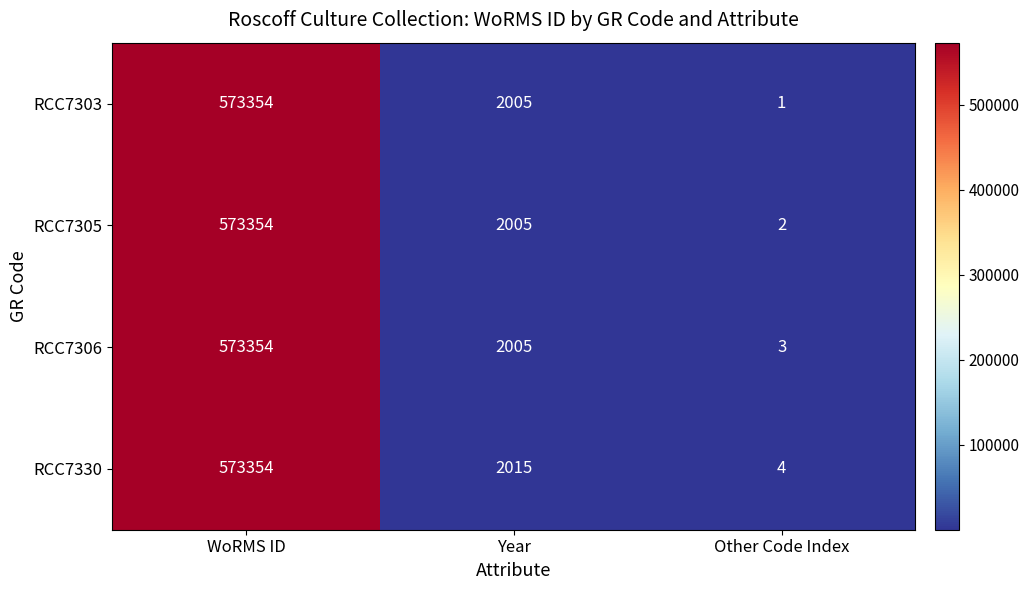

How many data points in RCC7305 are less than 2005?

1